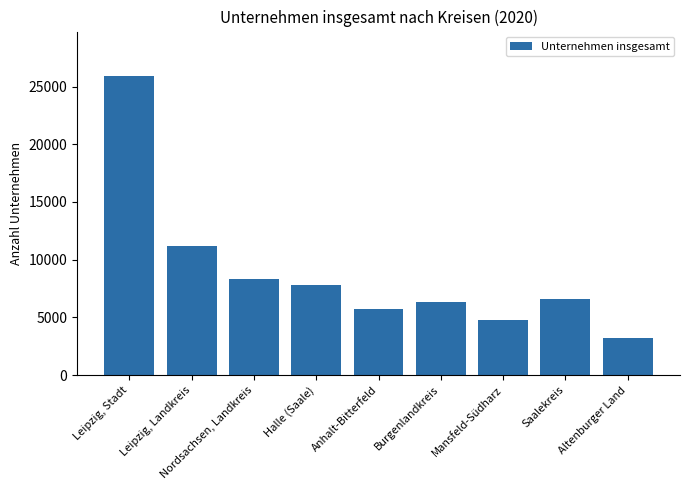

The value at Burgenlandkreis is 2603. True or false?

False